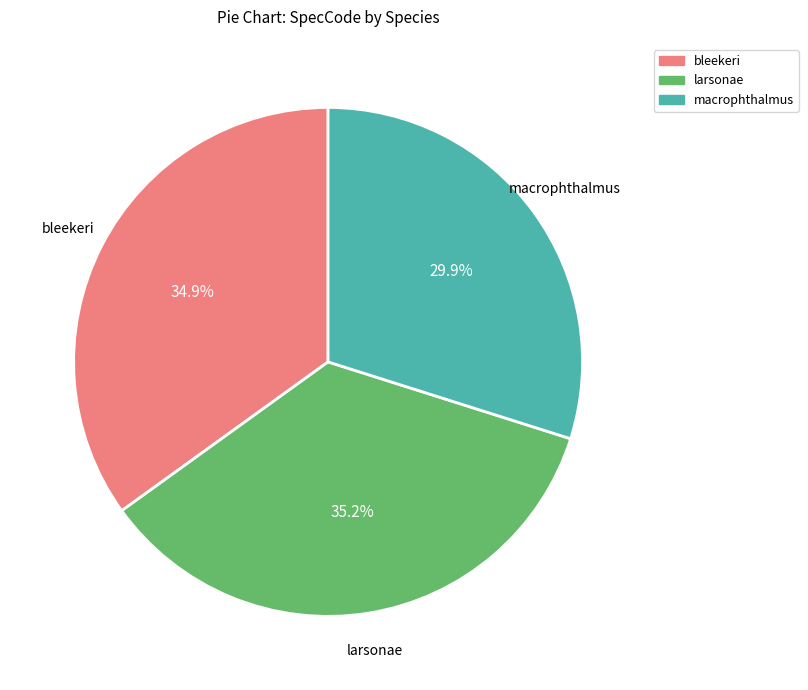

True or false: macrophthalmus accounts for 30% of the total.

True